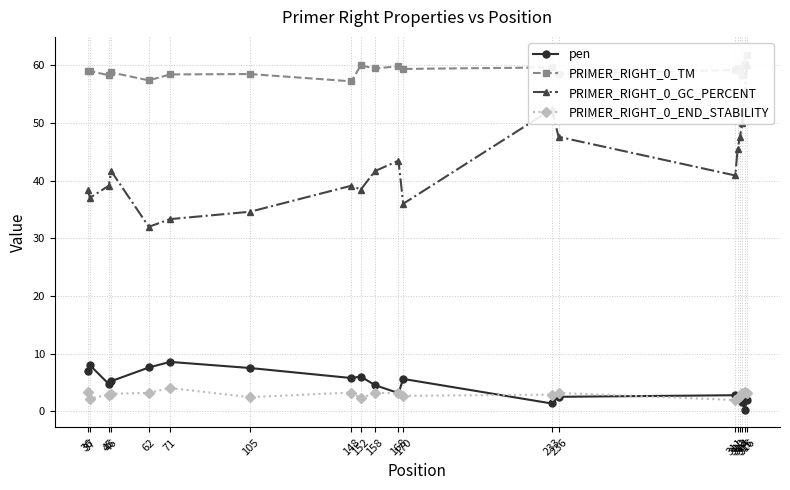

Which series has the largest range (max minus min)?

PRIMER_RIGHT_0_GC_PERCENT